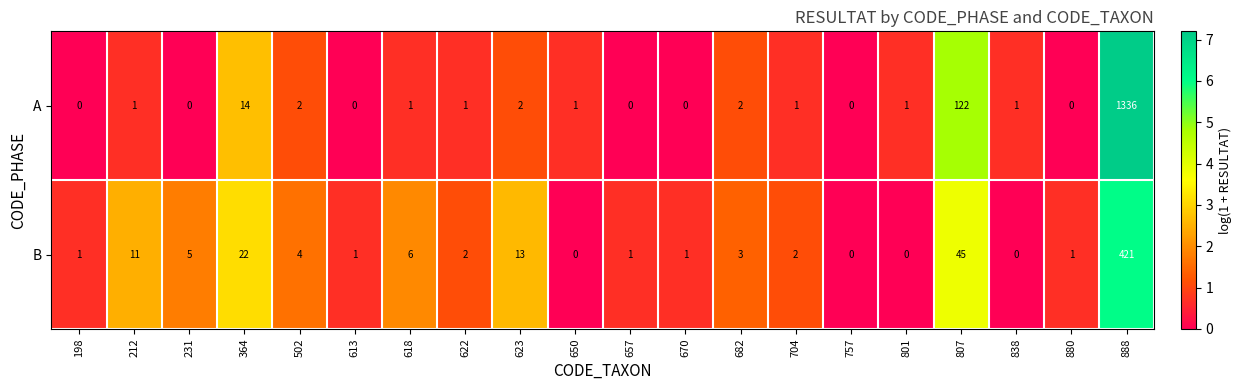

What is the difference between the maximum and minimum values in the A series?

1336